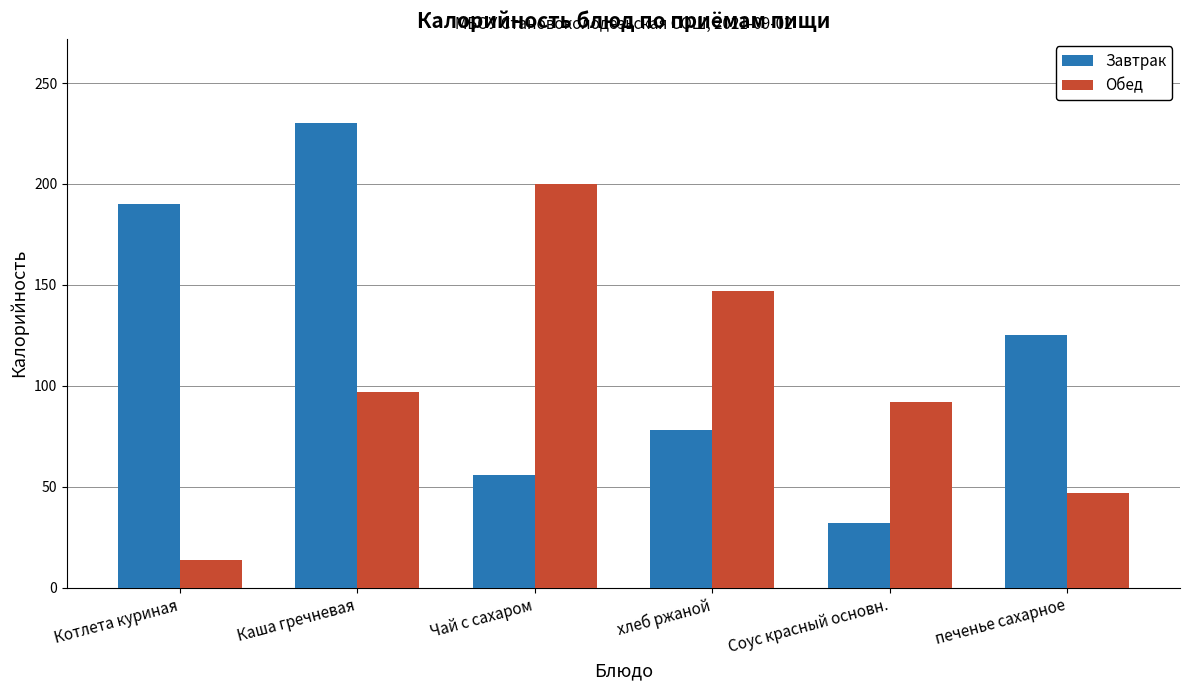

What is the total value across all series at Чай с сахаром?

256.0